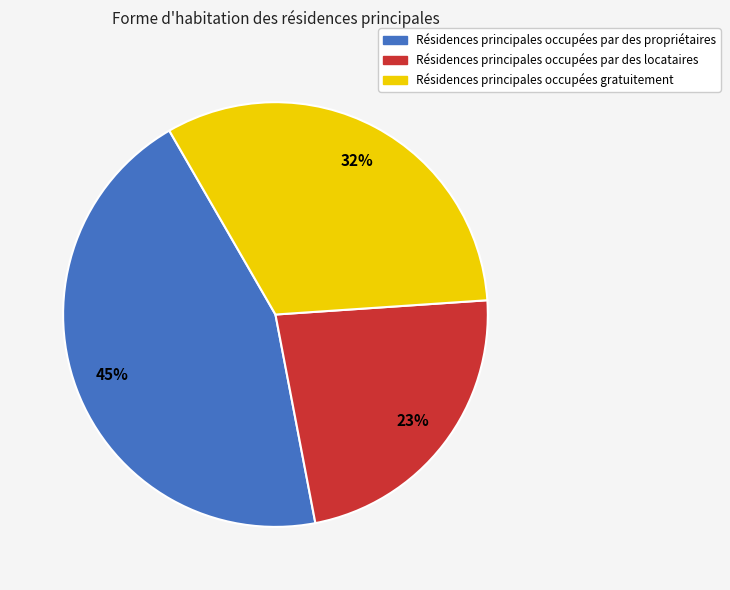

Is there any slice that represents more than half of the pie?

No